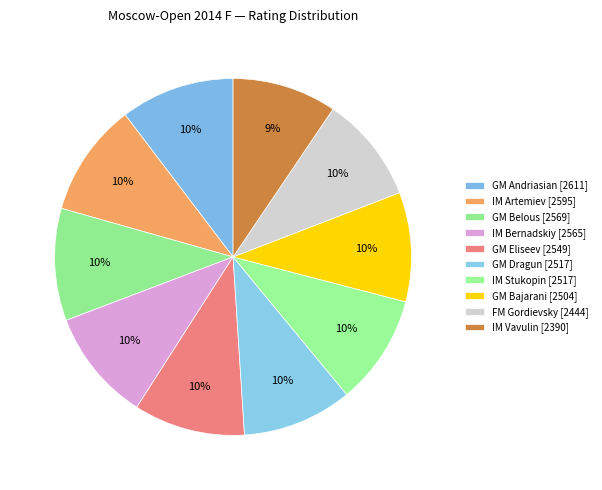

Count the number of slices in the pie.

10